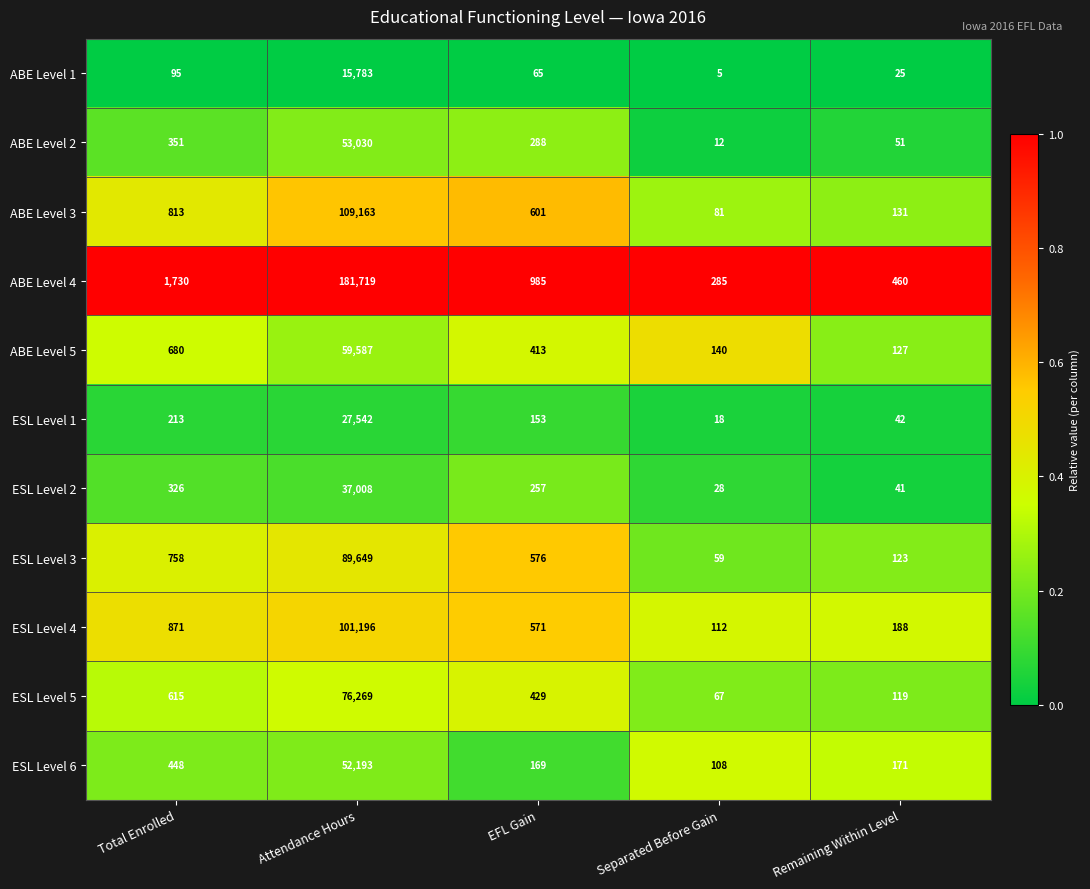

What is the sum of the ESL Level 1 values at Attendance Hours and Separated Before Gain?

27560